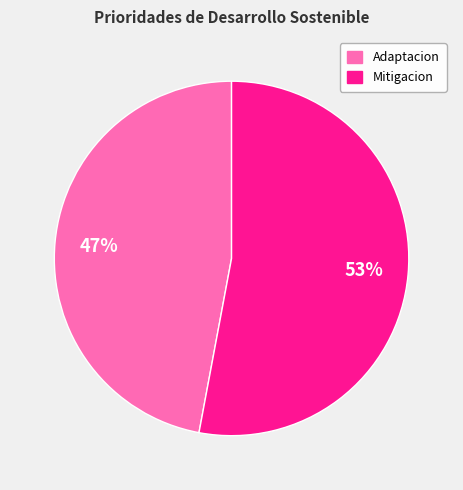

Which slice is the smallest?

Adaptacion